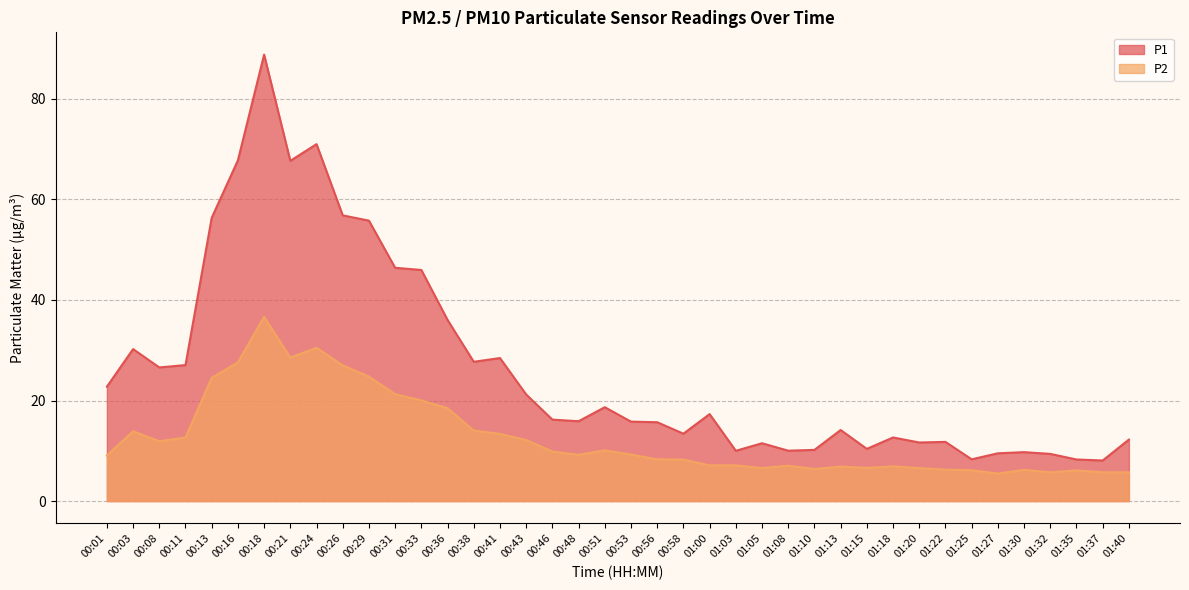

What is the lowest value of the P2 series?

5.5